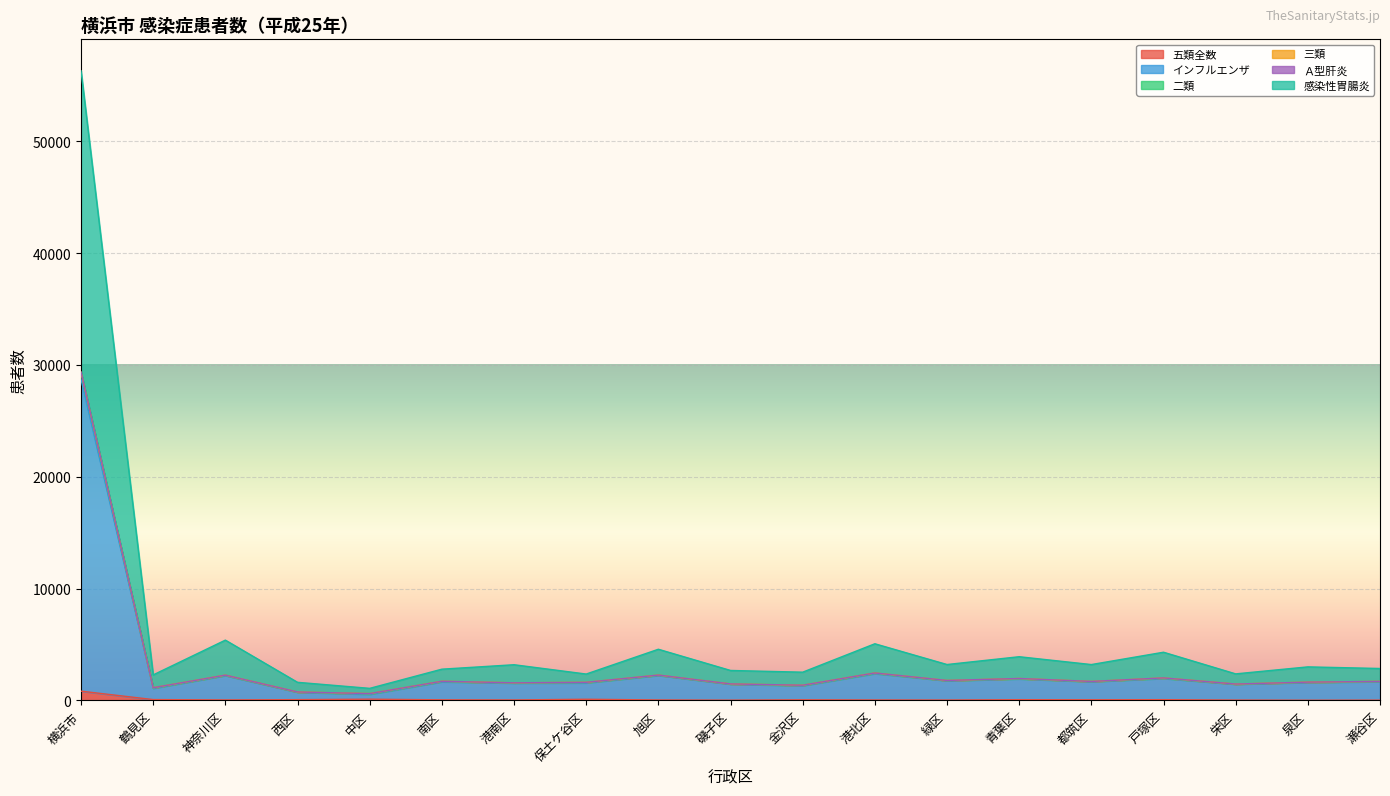

How many interior local peaks does the インフルエンザ series have?

6